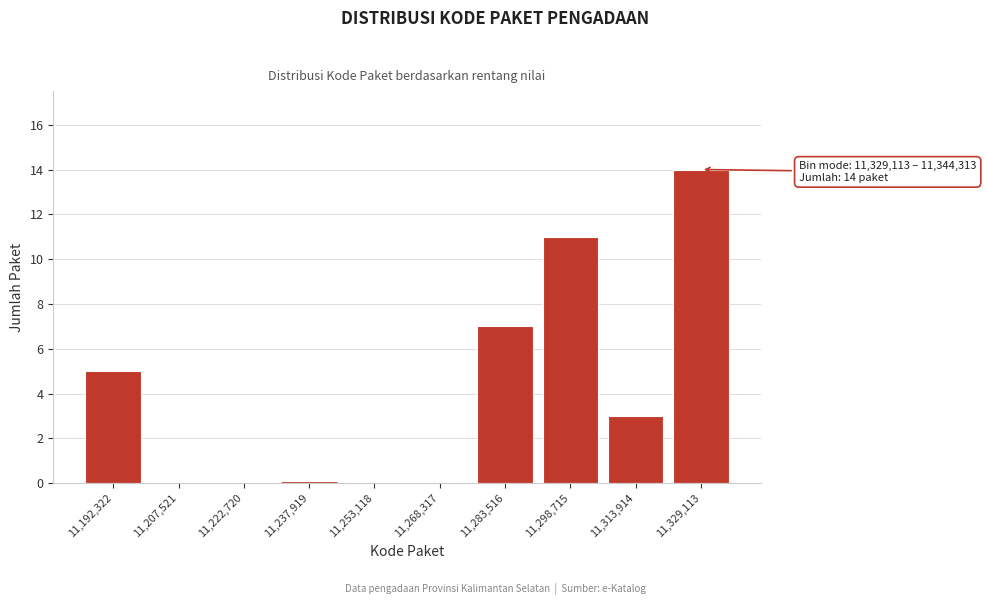

Reading left to right, extract all data points from this chart.

11,192,322=5	11,207,521=0	11,222,720=0	11,237,919=0	11,253,118=0	11,268,317=0	11,283,516=7	11,298,715=11	11,313,914=3	11,329,113=14